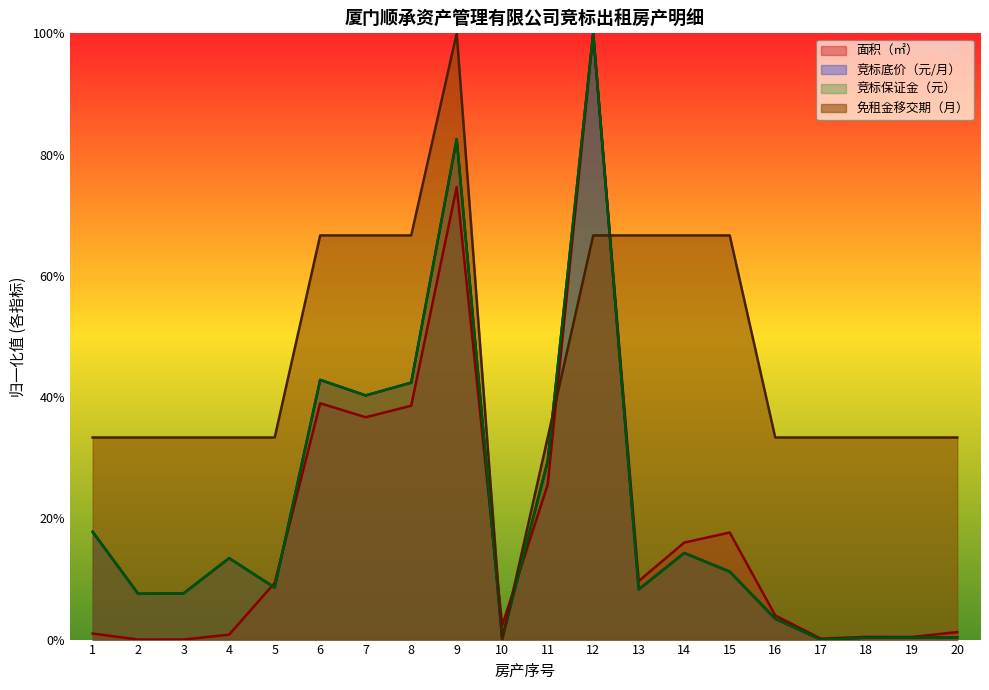

True or false: 竞标底价（元/月） and 竞标保证金（元） cross at least once.

False